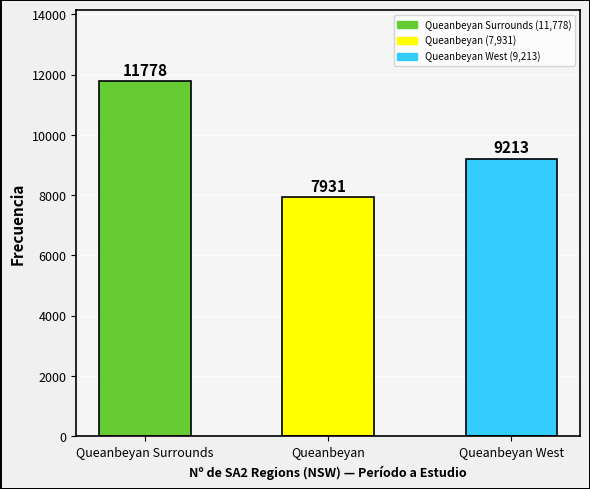

Count the number of categories in the chart.

3